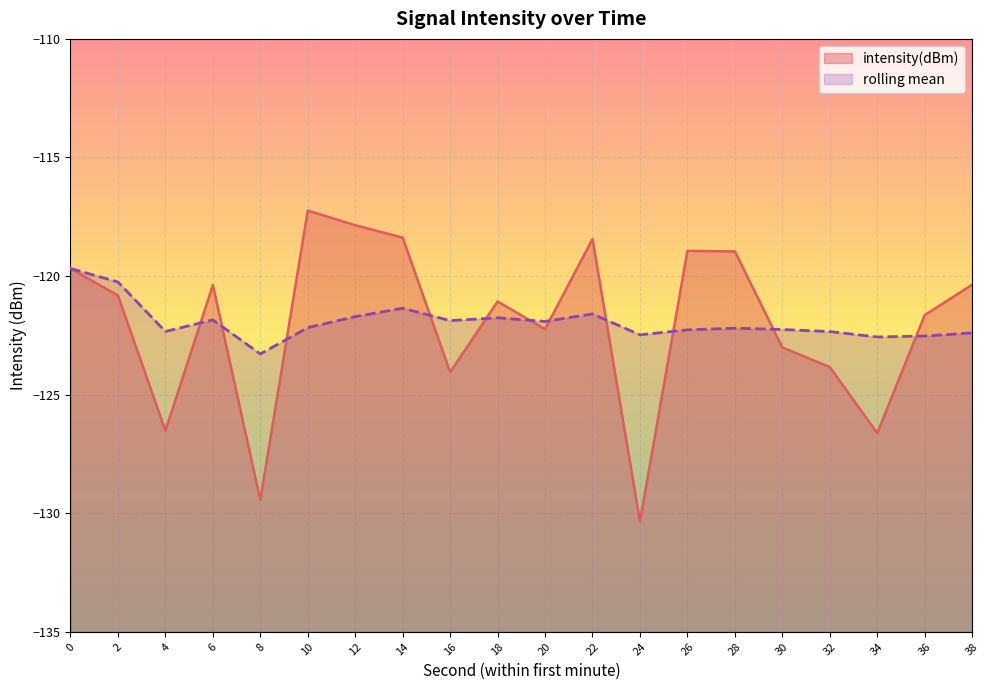

What is the sum of all intensity(dBm) values?

-2439.8